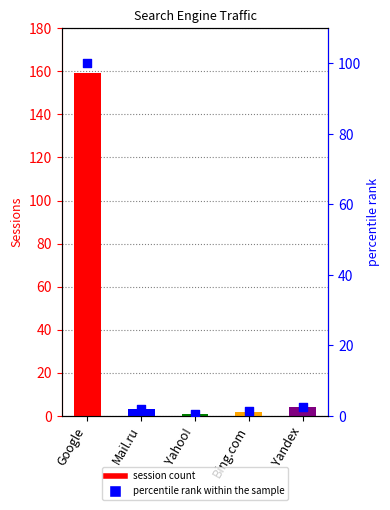

At how many categories does at least one series exceed 141?

1